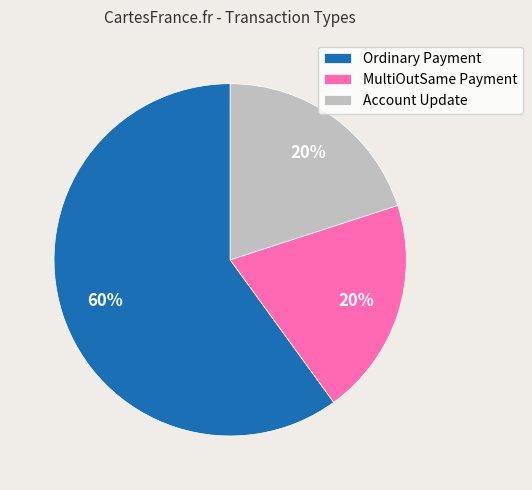

What is the ratio of the value at Account Update to the value at Ordinary Payment?

0.3